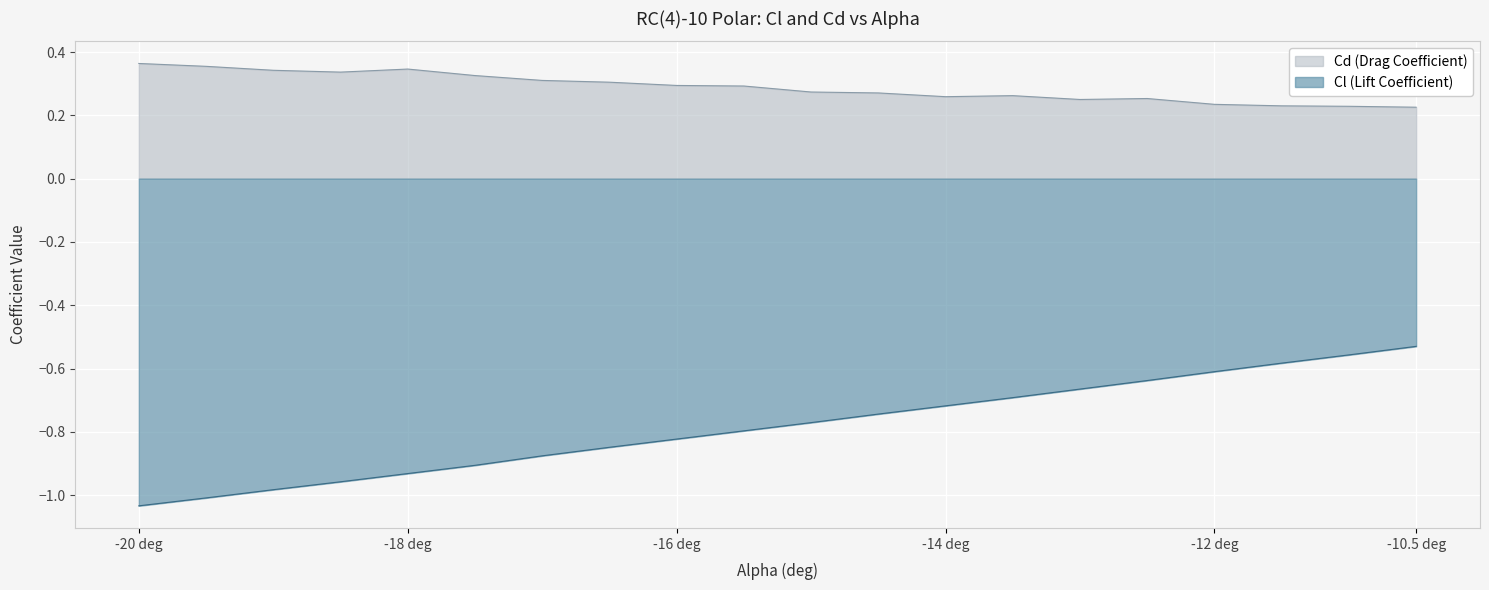

True or false: Cd and Cl cross at least once.

False